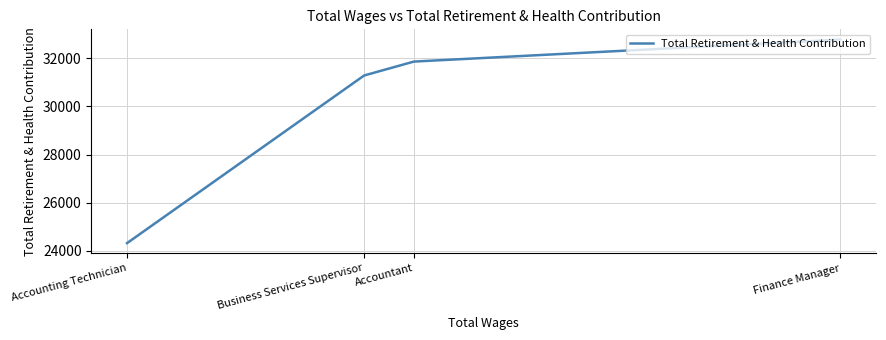

Rank the categories by value from lowest to highest.

Accounting Technician, Business Services Supervisor, Accountant, Finance Manager